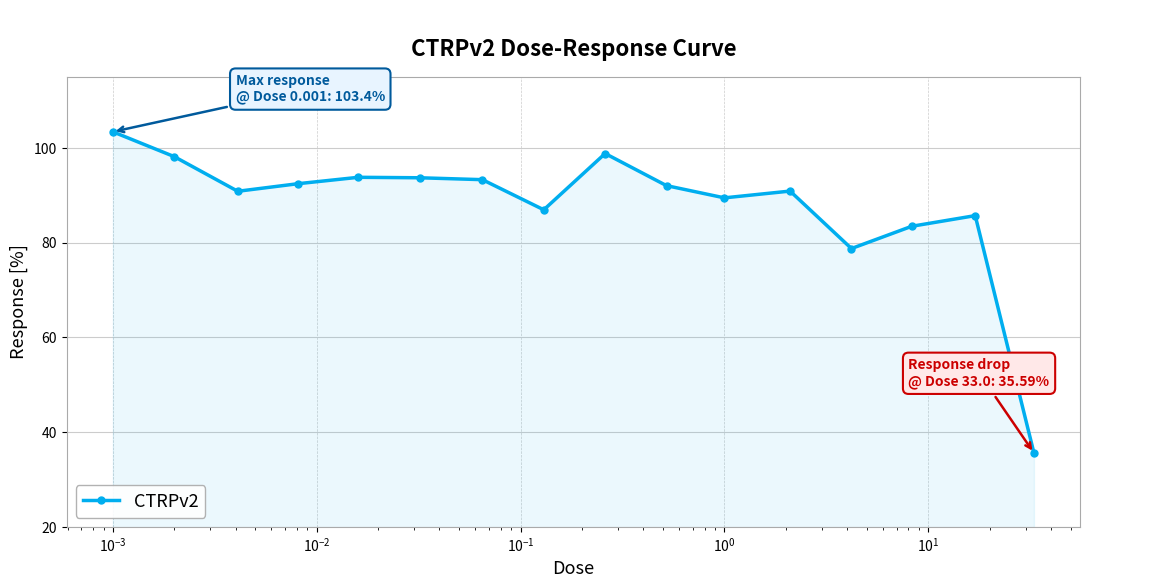

What is the greatest value displayed?

103.4